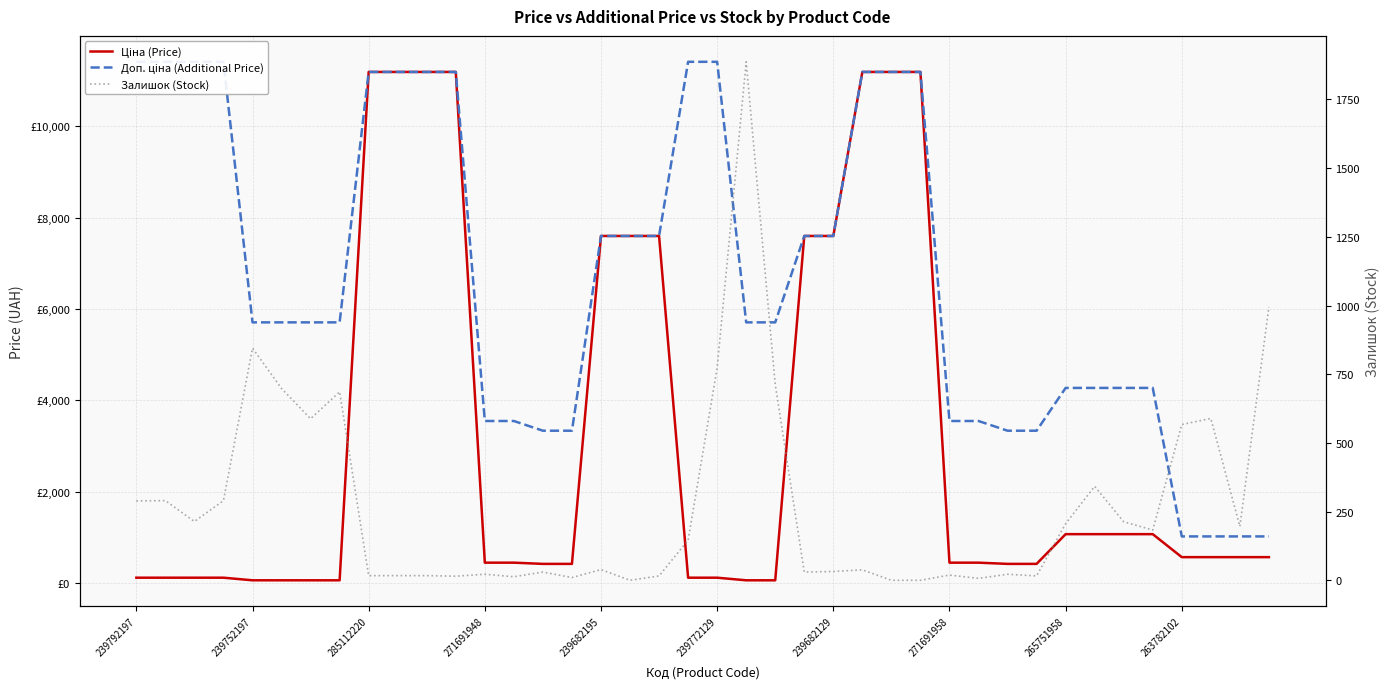

Rank the series by their maximum value, from lowest to highest.

Залишок (Stock), Ціна (Price), Доп. ціна (Additional Price)